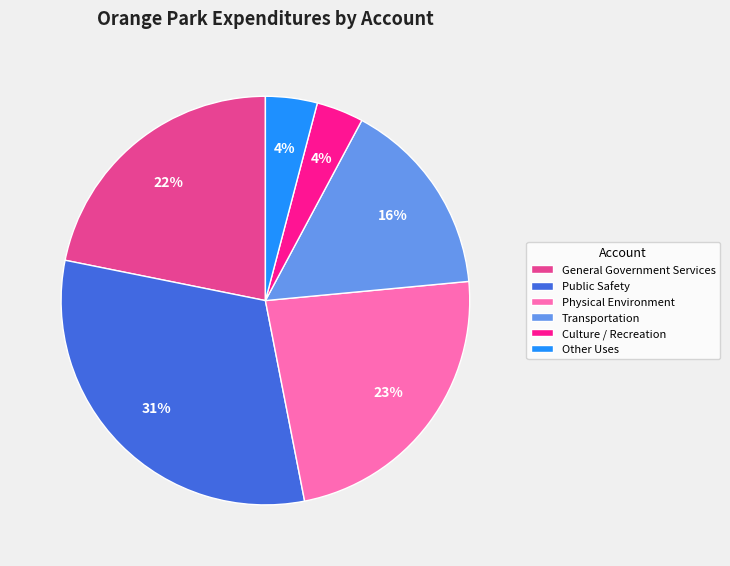

To the nearest percent, what is the average slice percentage?

17%